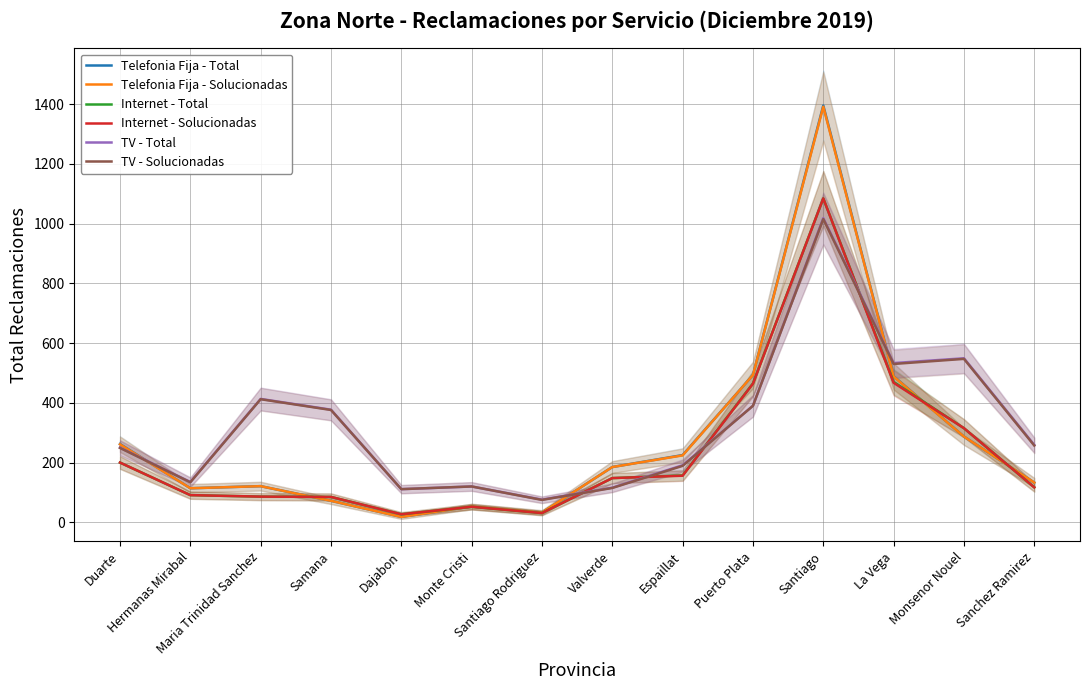

At which category does TV - Total reach its first local valley?

Hermanas Mirabal